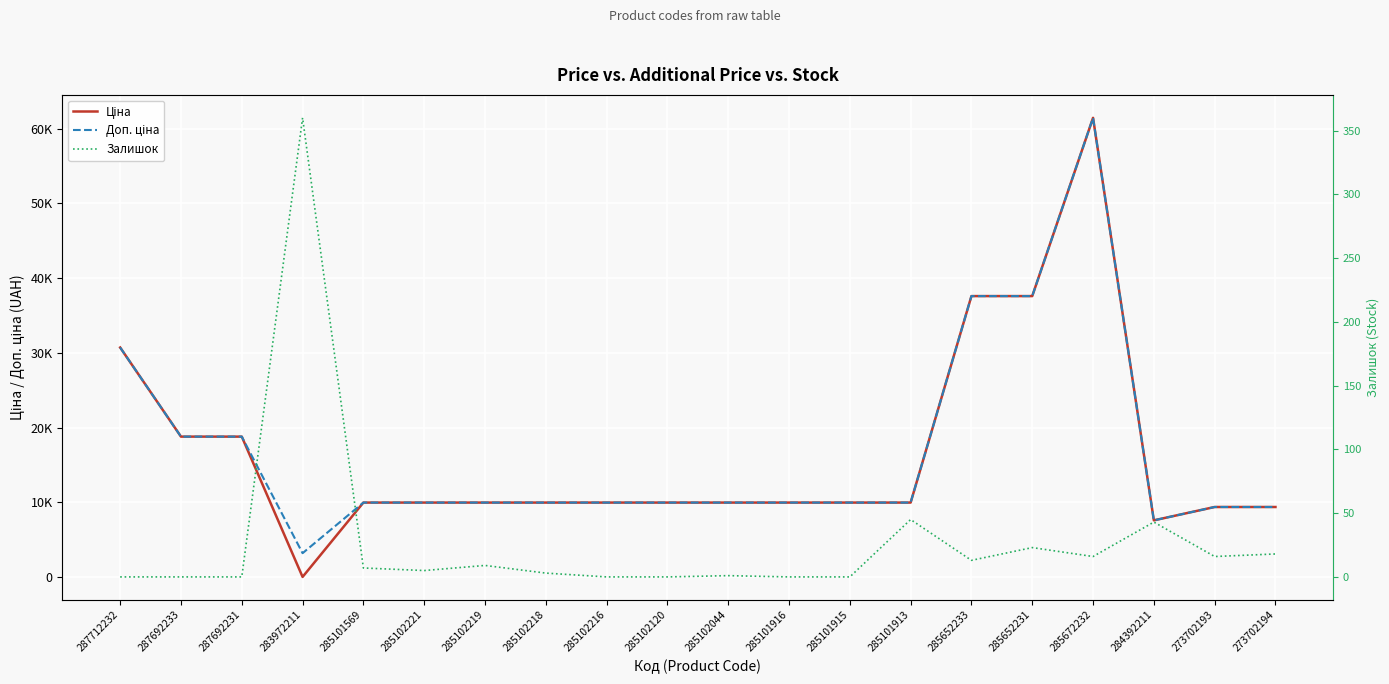

Rank the series by their maximum value, from lowest to highest.

Залишок, Ціна, Доп. ціна